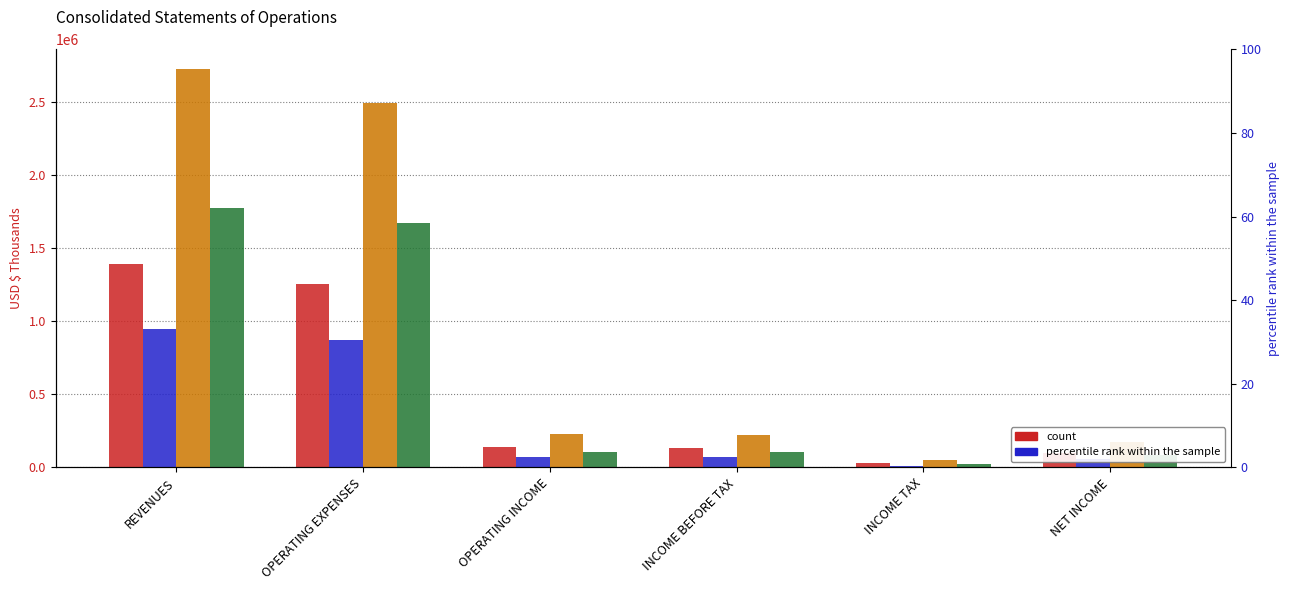

At which category is the sum across all series the highest?

REVENUES